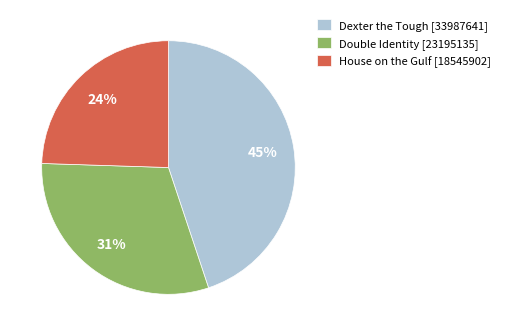

Does any single category account for the majority?

No